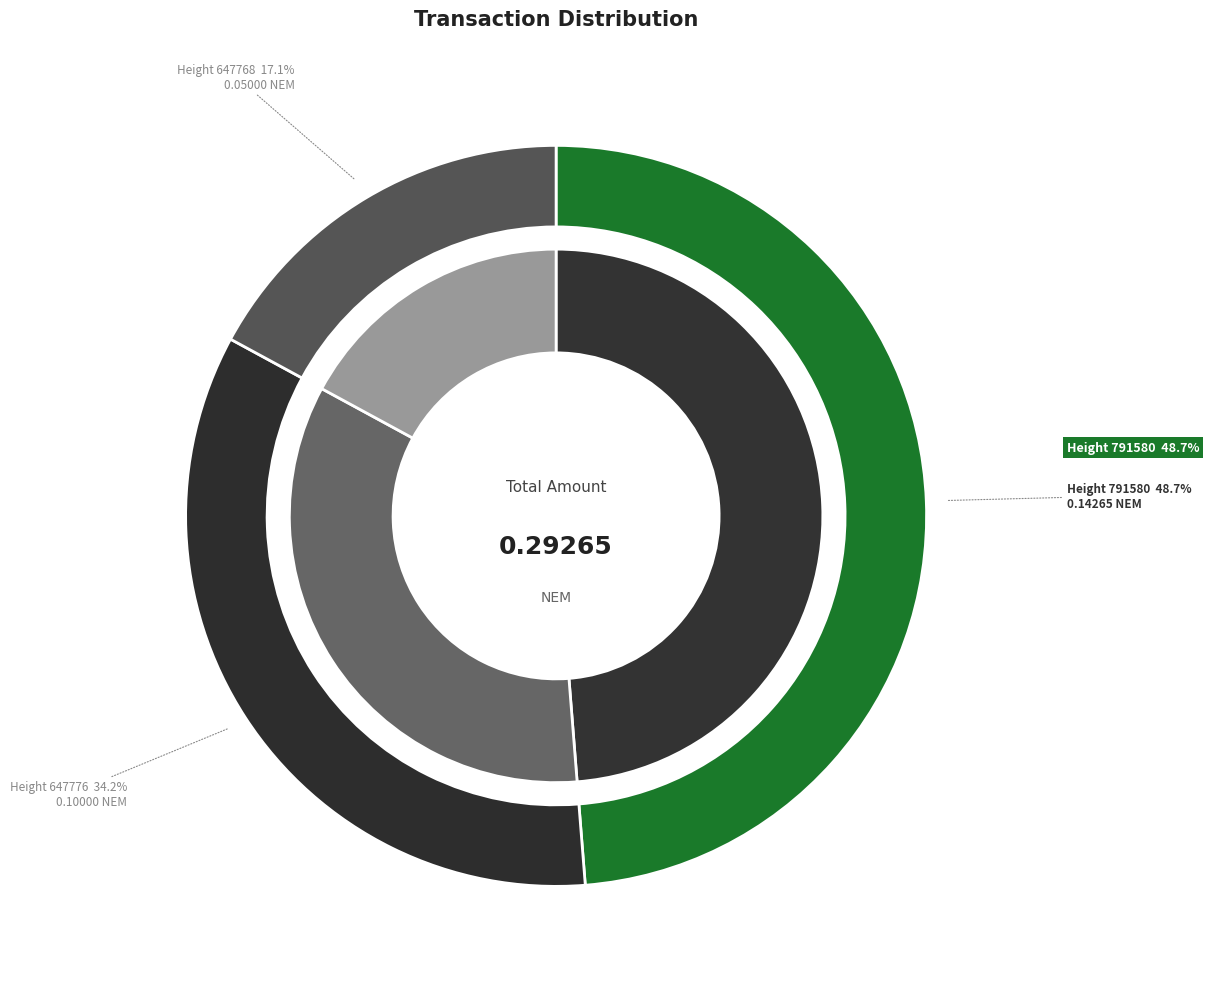

How many segments does this pie chart have?

3